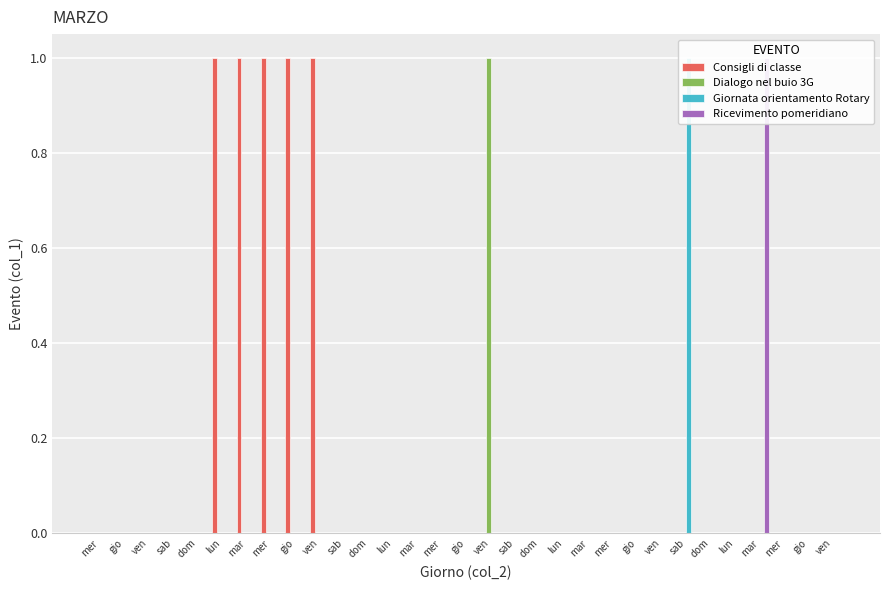

Is it true that Giornata orientamento Rotary equals 0 at mer?

True